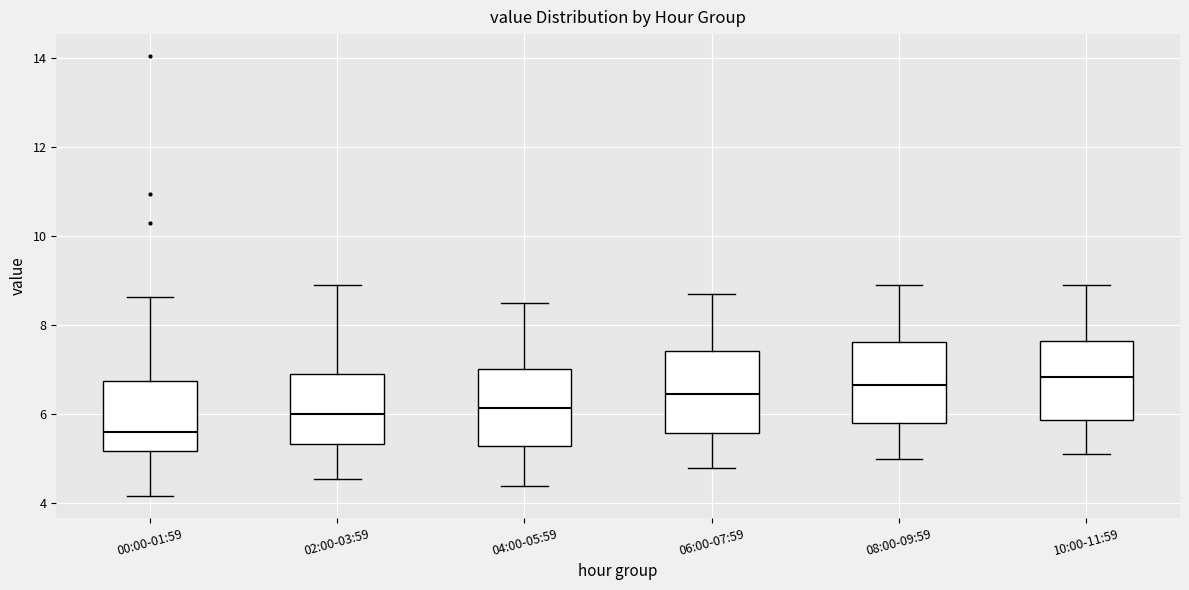

Reading left to right, read every box against the y-axis: the position of its median line, the range the box covers, and the ends of its whiskers. The values are not printed on the chart, so give them approximately, as read against the axis.

00:00-01:59: median 5.6, box 5.2 to 6.8, whiskers 4.2 to 8.6
02:00-03:59: median 6.0, box 5.4 to 7.0, whiskers 4.6 to 9.0
04:00-05:59: median 6.2, box 5.4 to 7.0, whiskers 4.4 to 8.6
06:00-07:59: median 6.4, box 5.6 to 7.4, whiskers 4.8 to 8.8
08:00-09:59: median 6.6, box 5.8 to 7.6, whiskers 5.0 to 9.0
10:00-11:59: median 6.8, box 5.8 to 7.6, whiskers 5.2 to 9.0